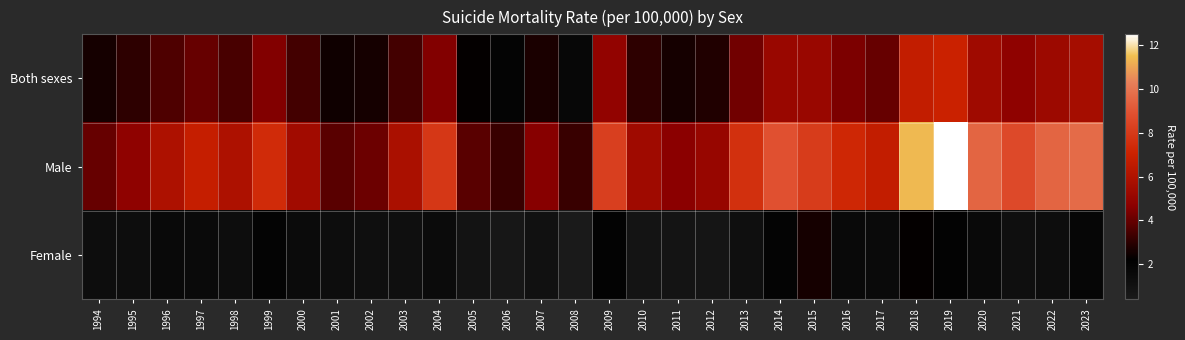

At 1997, list the series in order from smallest to largest.

Female, Both sexes, Male